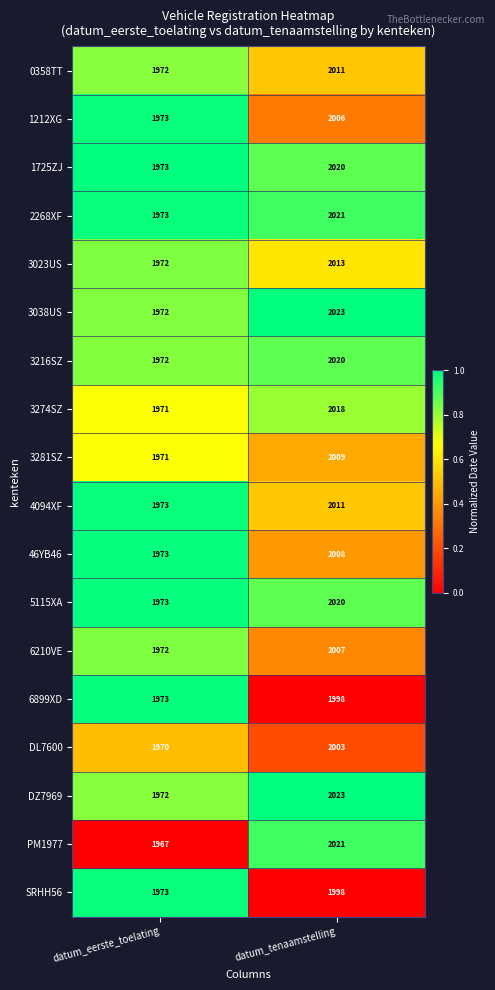

What is the total value across all series at datum_tenaamstelling?

36230